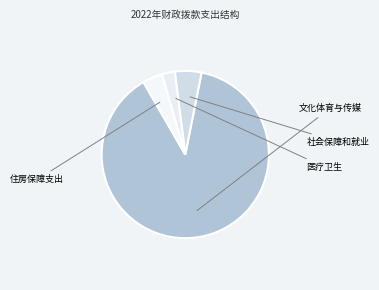

Which category has the biggest portion of the pie?

七、文化体育与传媒